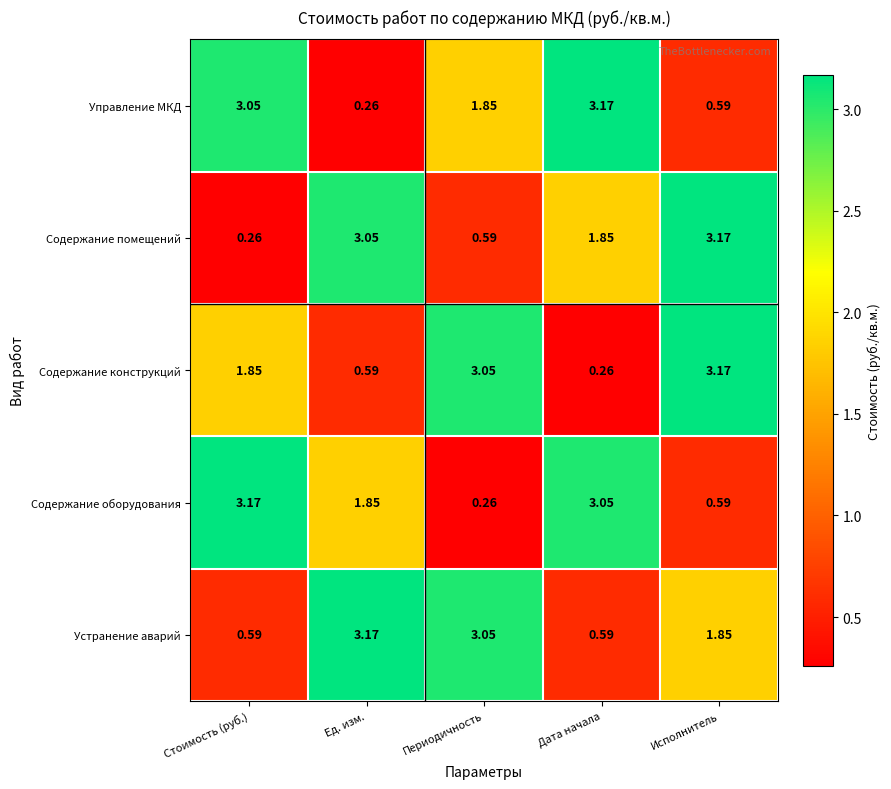

Where does the Содержание помещений series first go above 1?

Ед. изм.